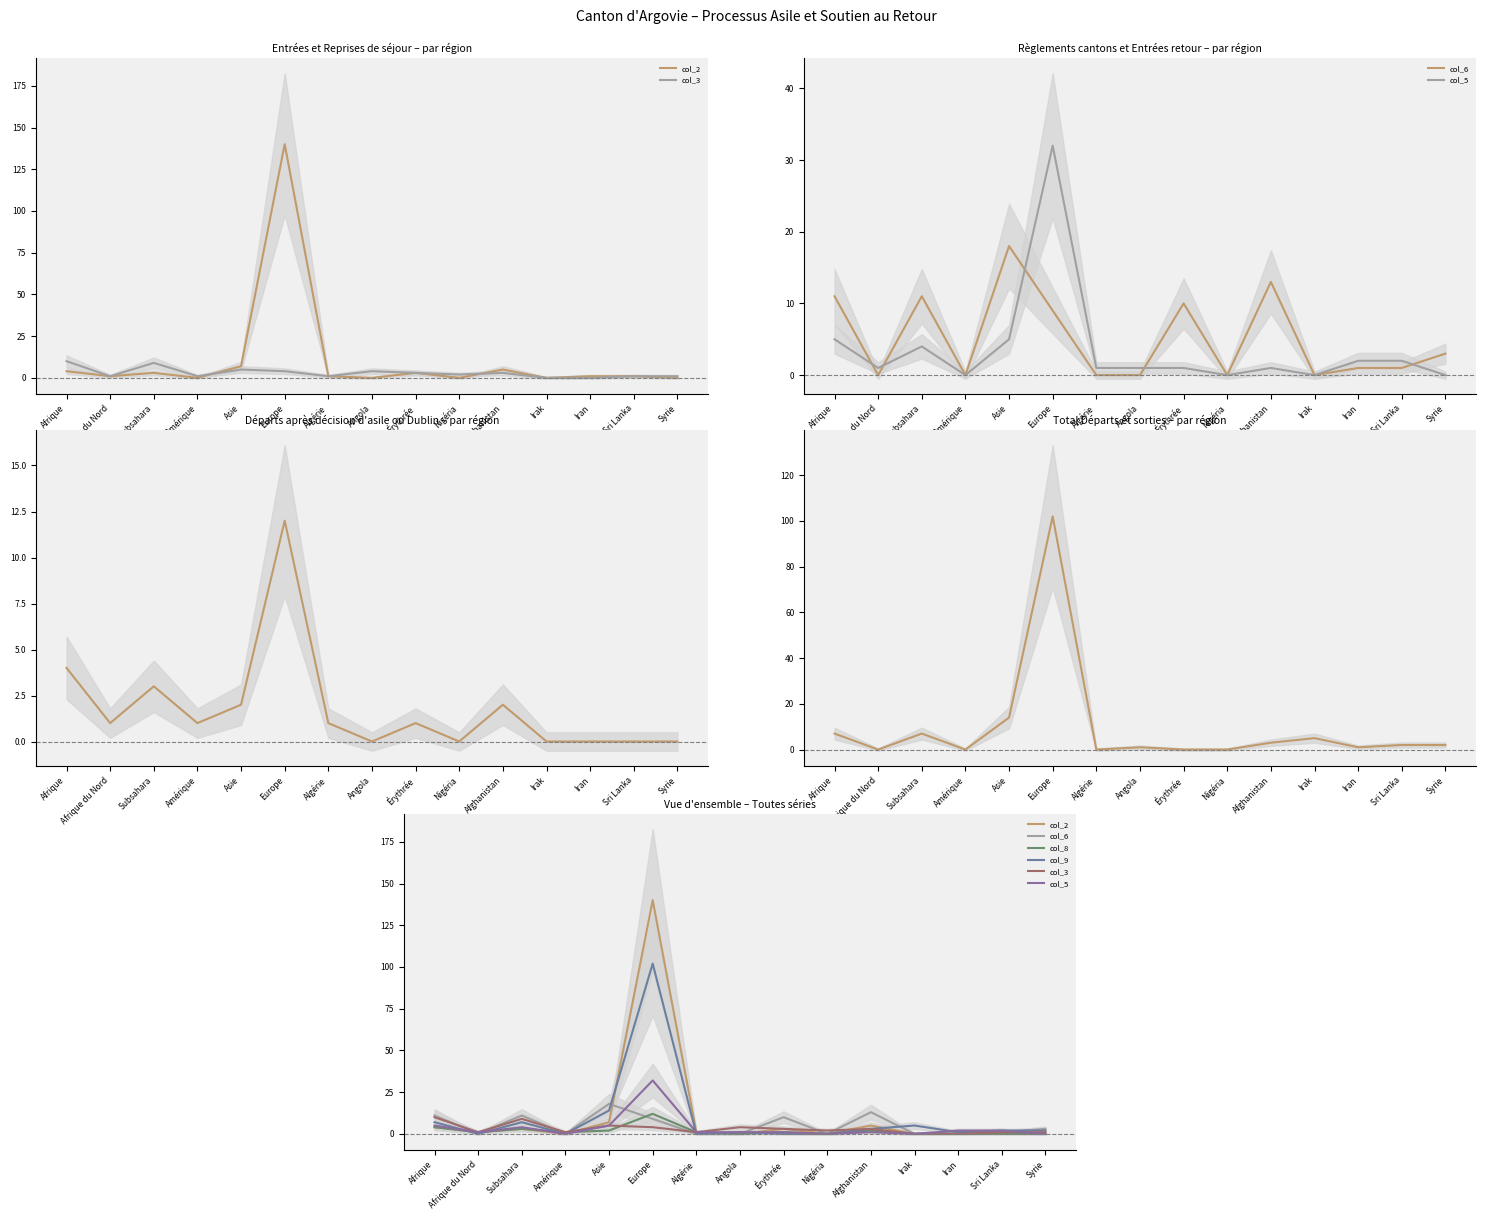

What is the label of the 14th point from the left?

Sri Lanka